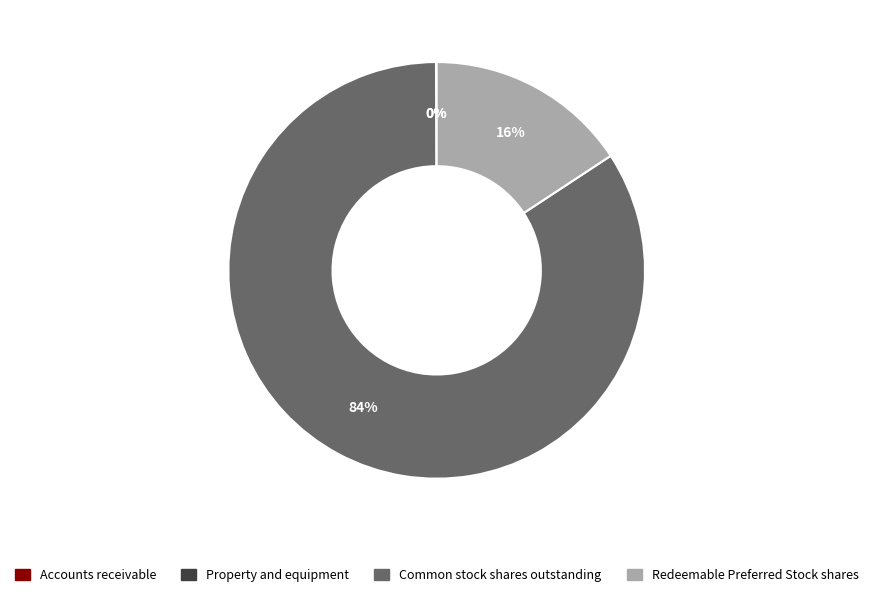

Does Redeemable Preferred Stock shares account for over 50% of the chart?

No